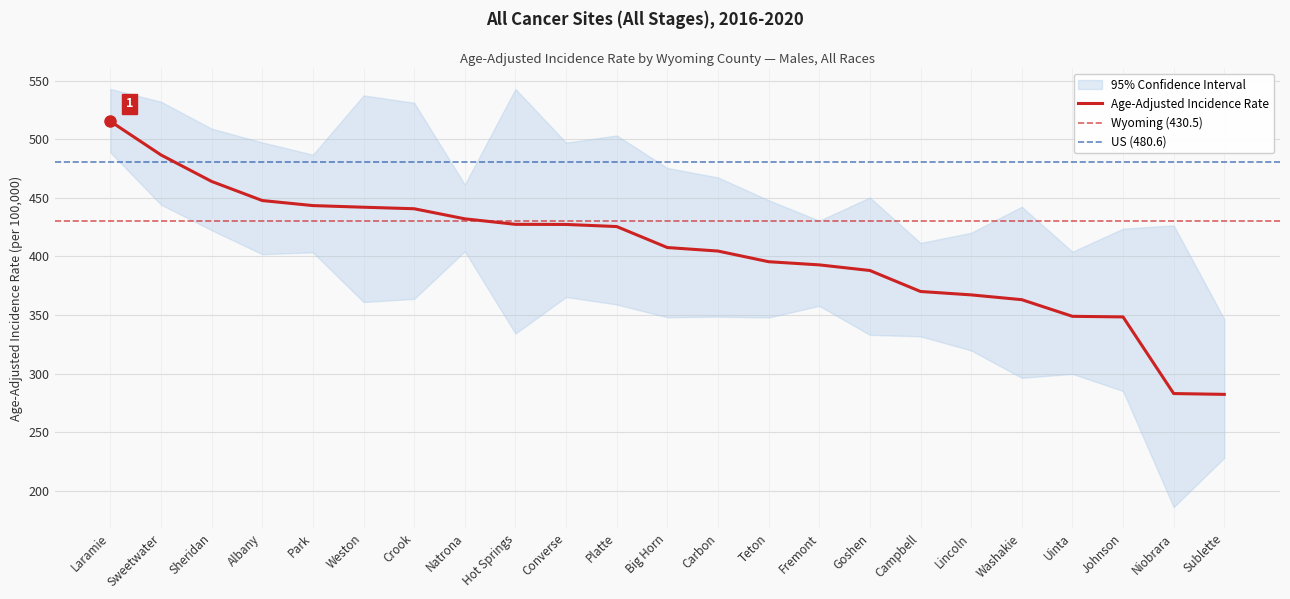

True or false: Lower 95% CI and Age-Adjusted Rate intersect in this chart.

False